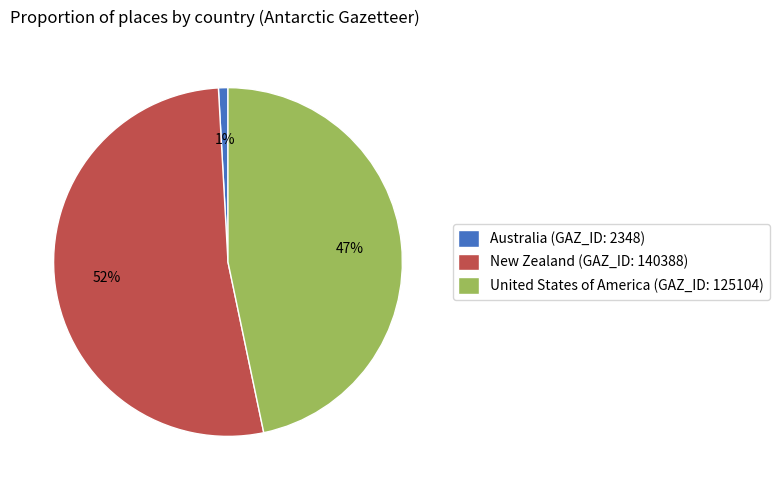

Which has a higher value, New Zealand (GAZ_ID: 140388) or Australia (GAZ_ID: 2348)?

New Zealand (GAZ_ID: 140388)